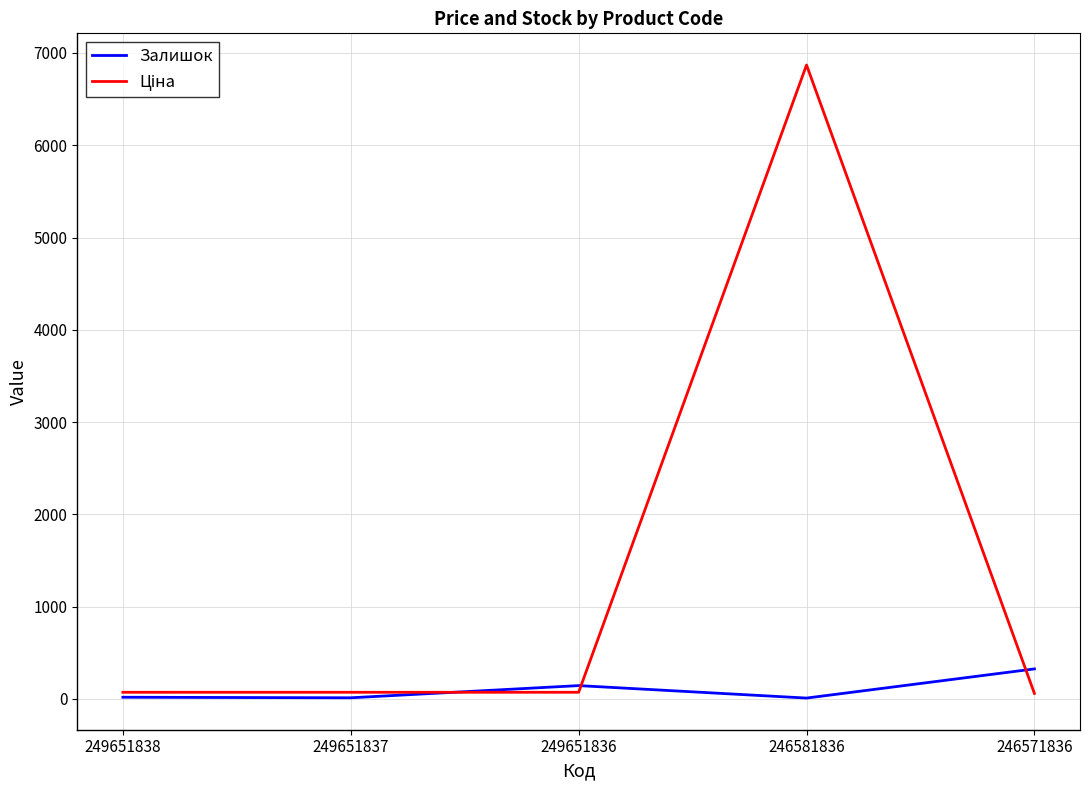

What is the maximum value shown in the chart?

6869.4